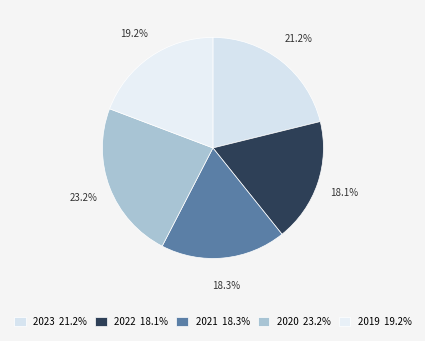

How many slices are in this pie chart?

5